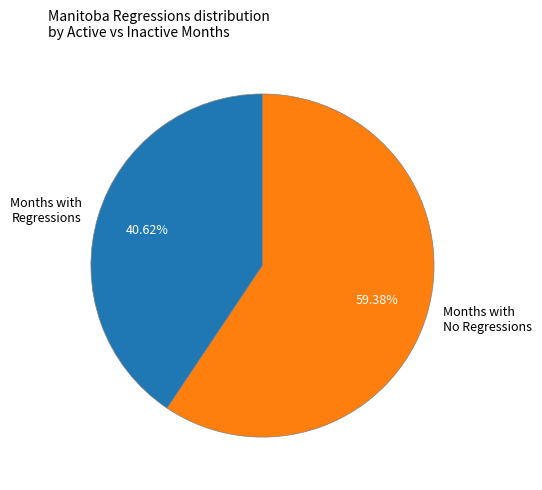

Between Months with No Regressions and Months with Regressions, which is larger?

Months with No Regressions